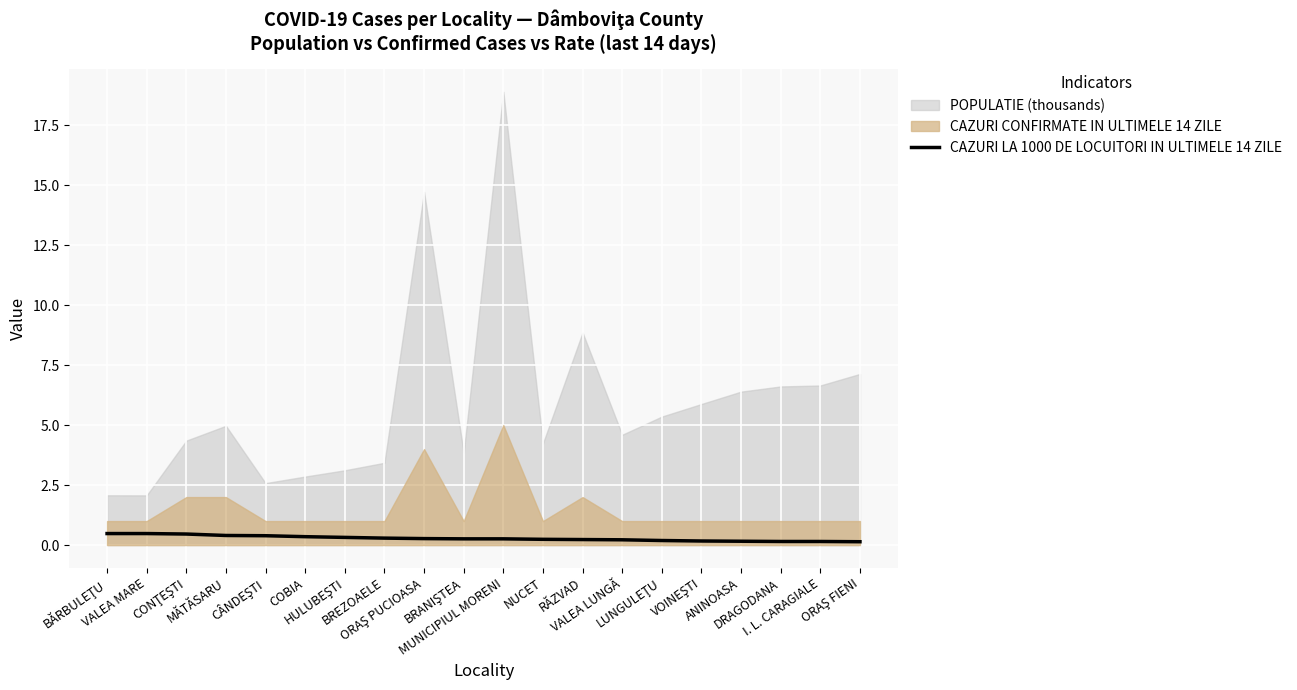

What is the maximum value for CAZURI LA 1000 DE LOCUITORI IN ULTIMELE 14 ZILE?

0.5